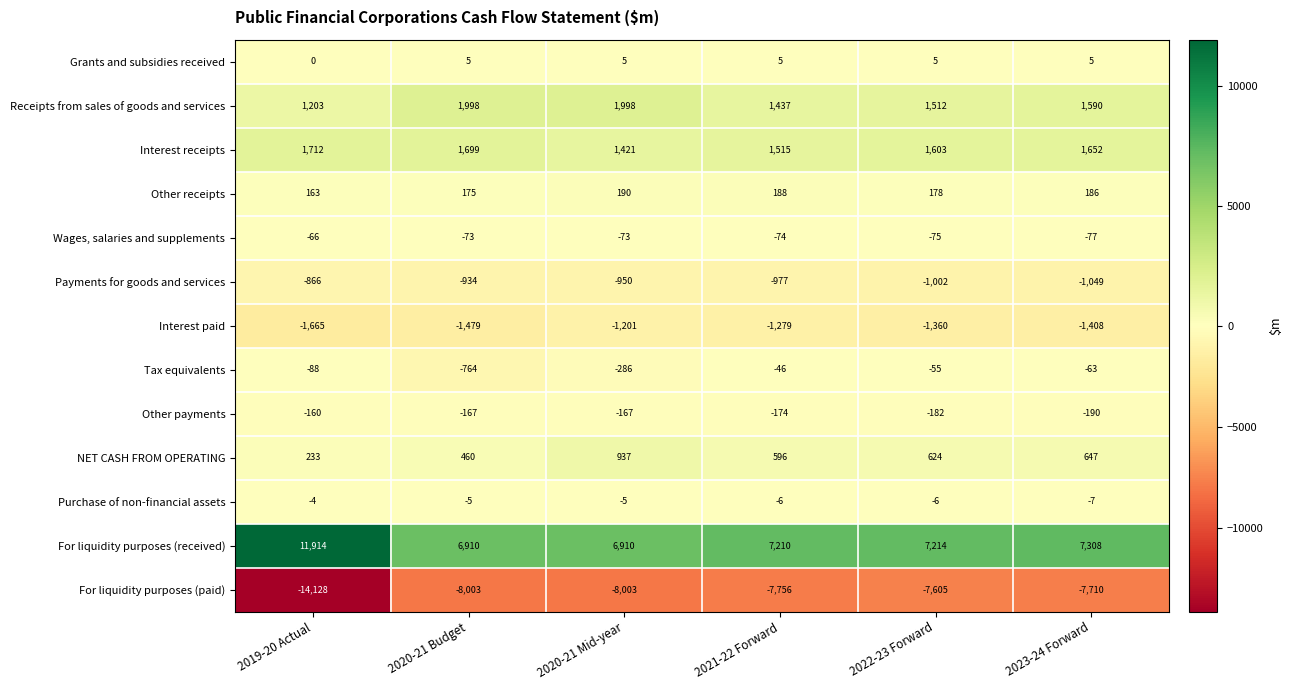

What is the difference between the maximum and minimum values in the Receipts from sales of goods and services series?

795